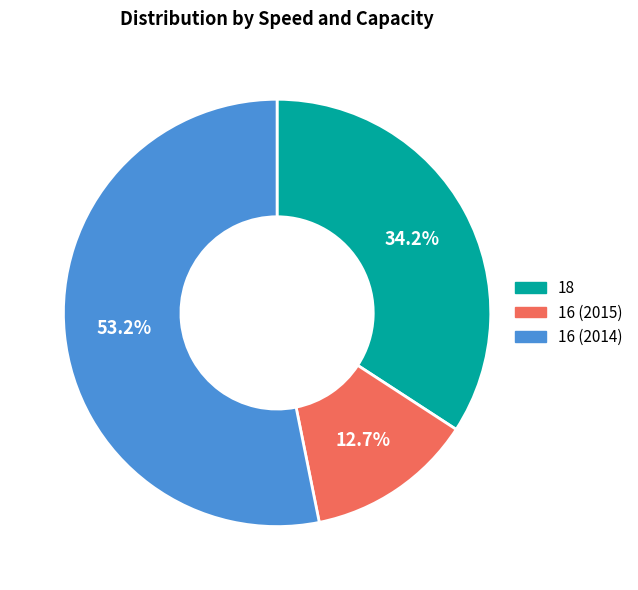

Does any single category account for the majority?

Yes